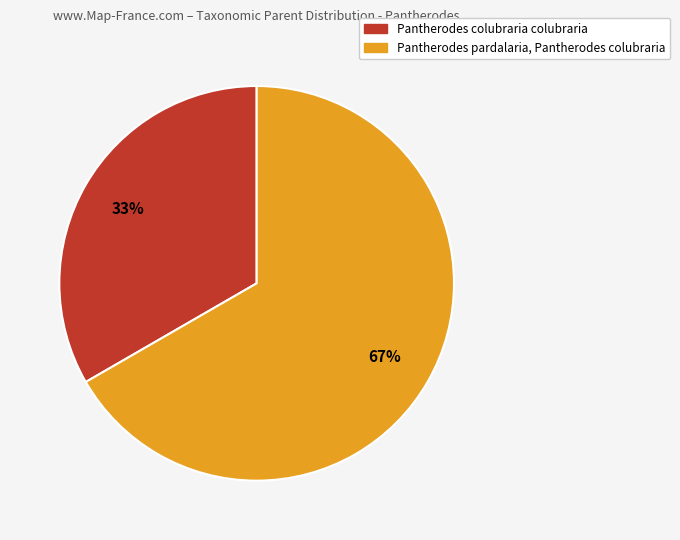

Is there a majority slice in this chart?

Yes